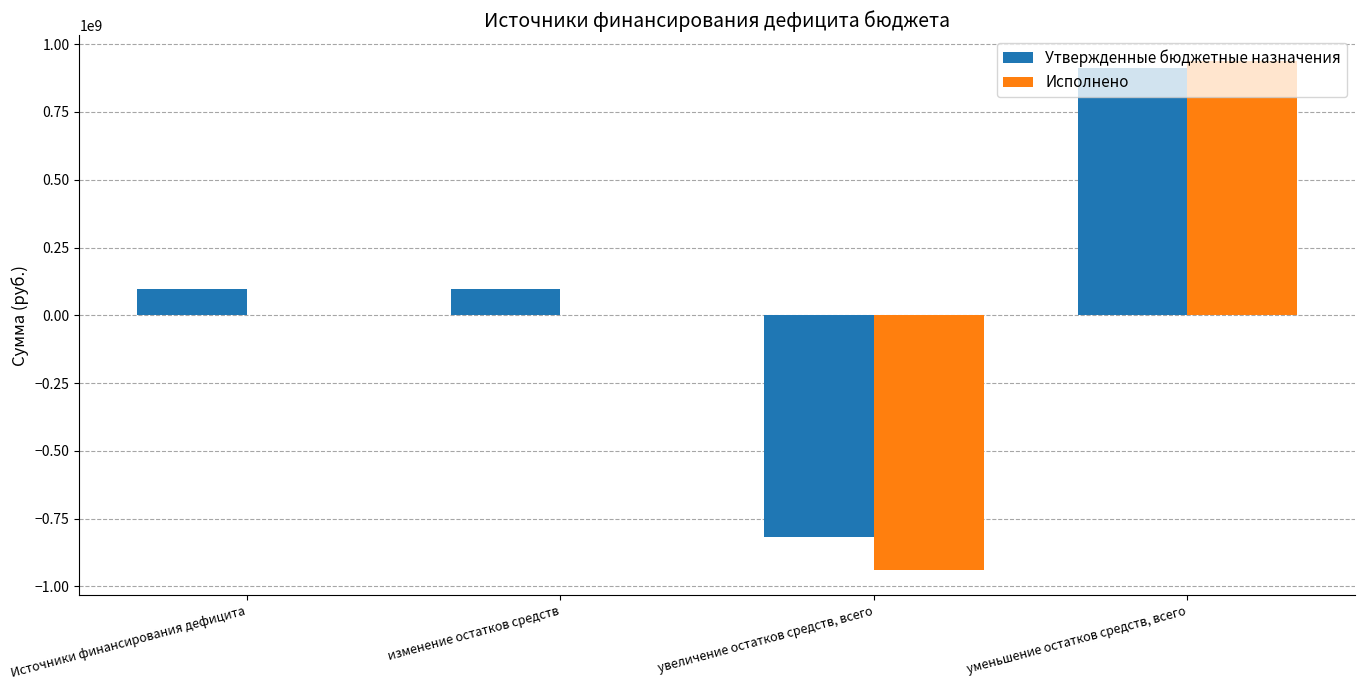

What are all the series names shown in the legend?

Утвержденные бюджетные назначения, Исполнено